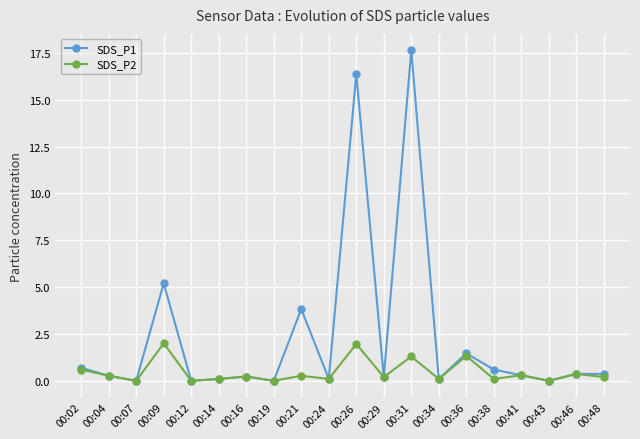

Rank the series by their average value, from highest to lowest.

SDS_P1, SDS_P2